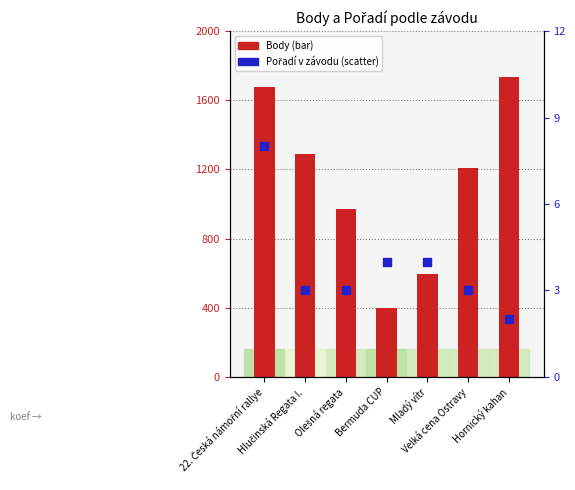

Which series reaches the minimum Y coordinate?

Pořadí